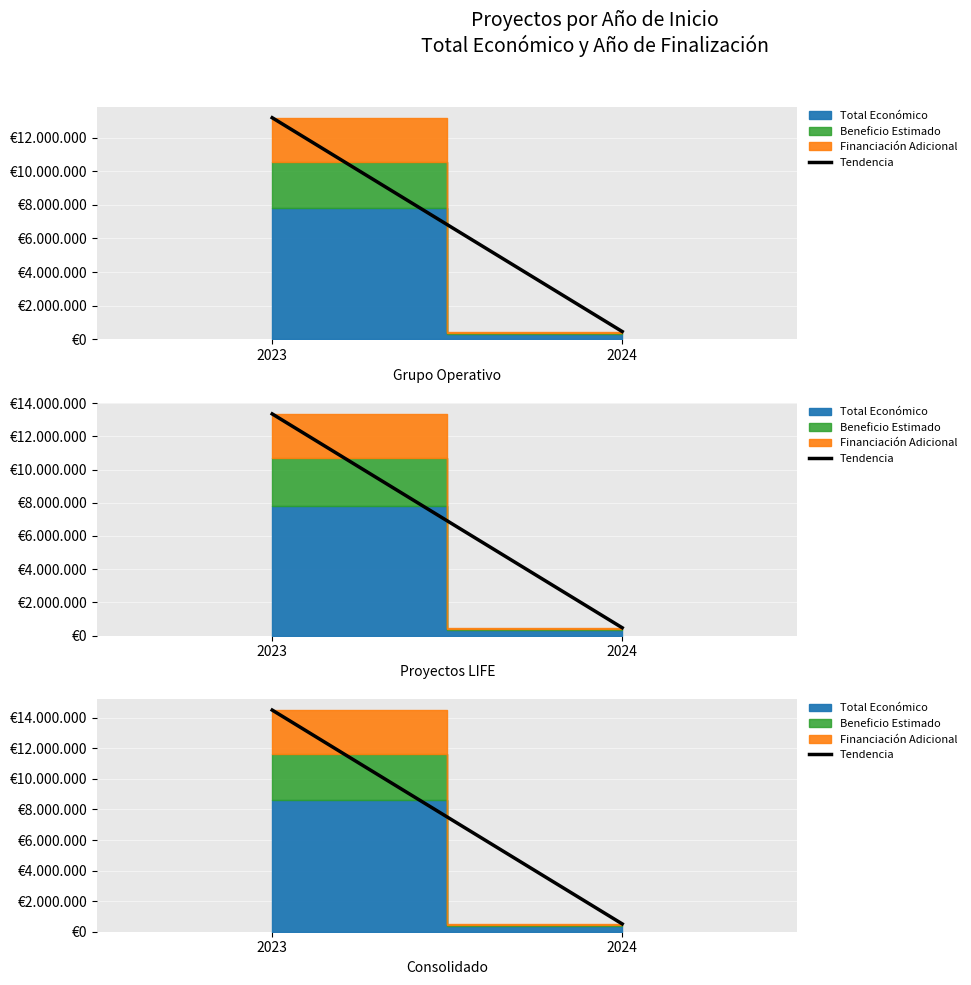

Reading left to right, transcribe all the data shown in this chart.

2023=14498825.8	2024=512275.4